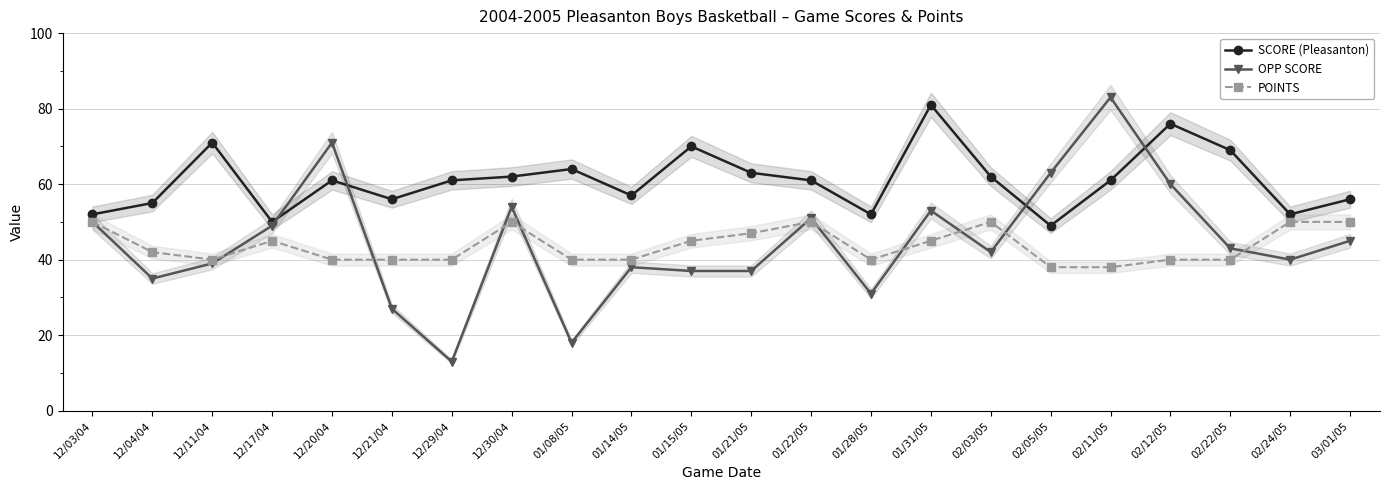

Where is the first local maximum for SCORE (Pleasanton)?

12/11/04